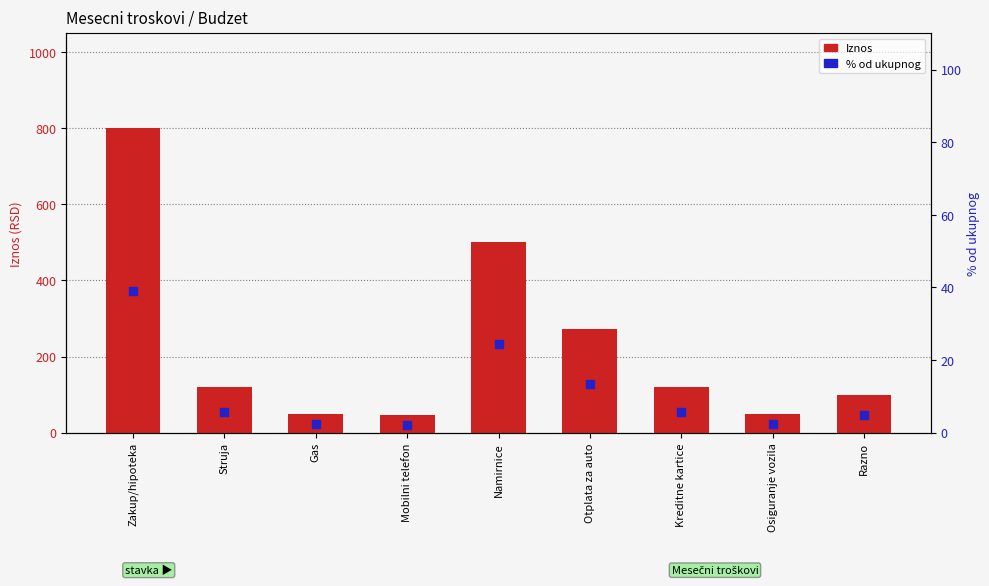

Which series reaches the maximum Y coordinate?

Iznos